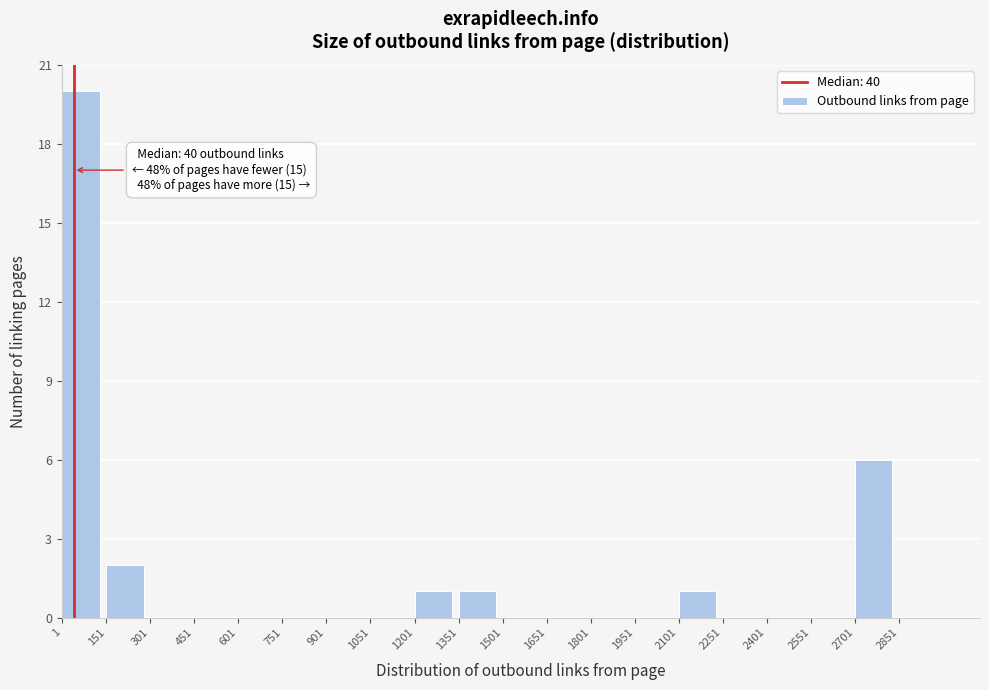

Which range on the x-axis has the tallest bar?

0 to 160